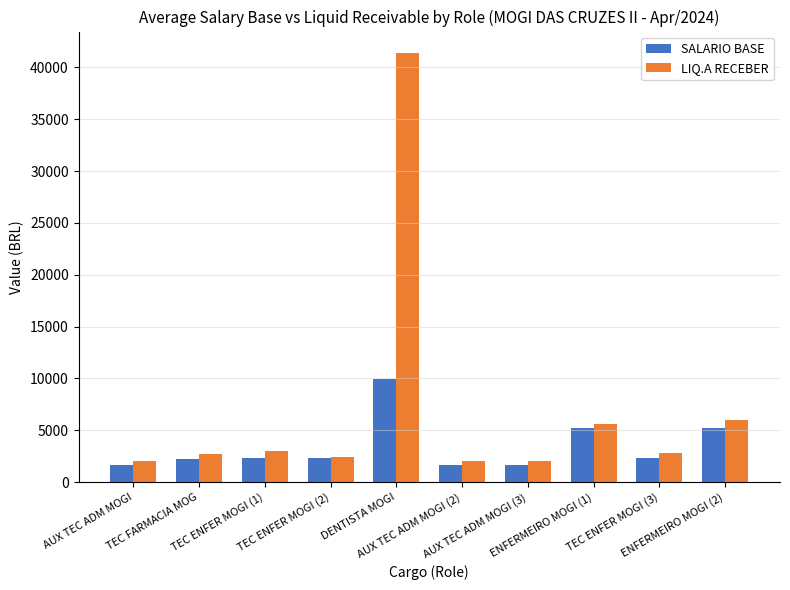

Which category has the highest value across all series?

DENTISTA MOGI